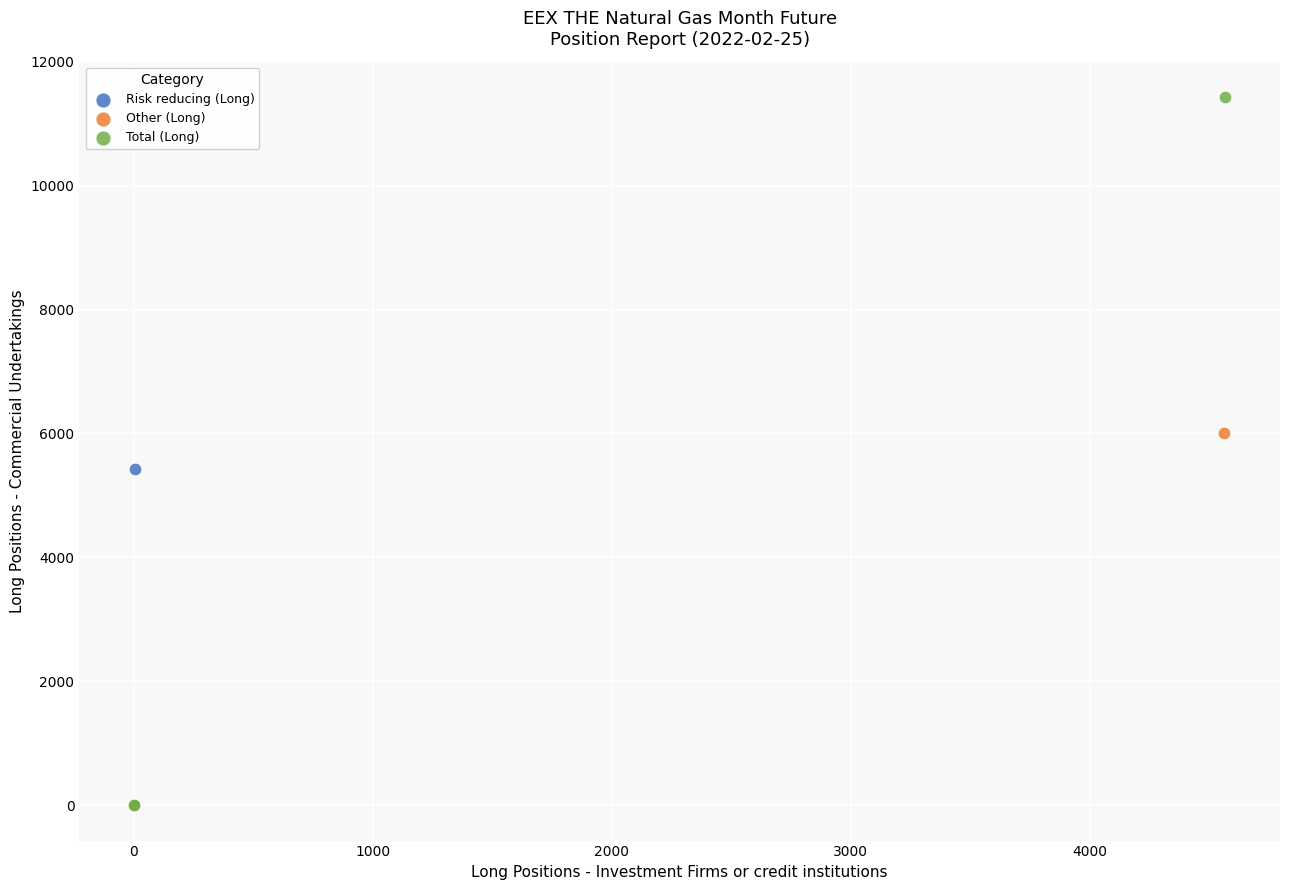

What are all the series names shown in the legend?

Risk reducing (Long), Other (Long), Total (Long)